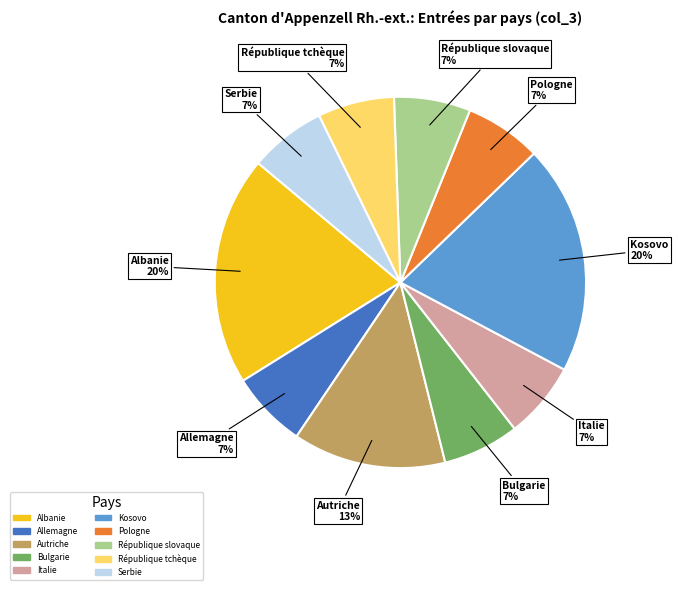

Is Albanie the majority of the pie?

No